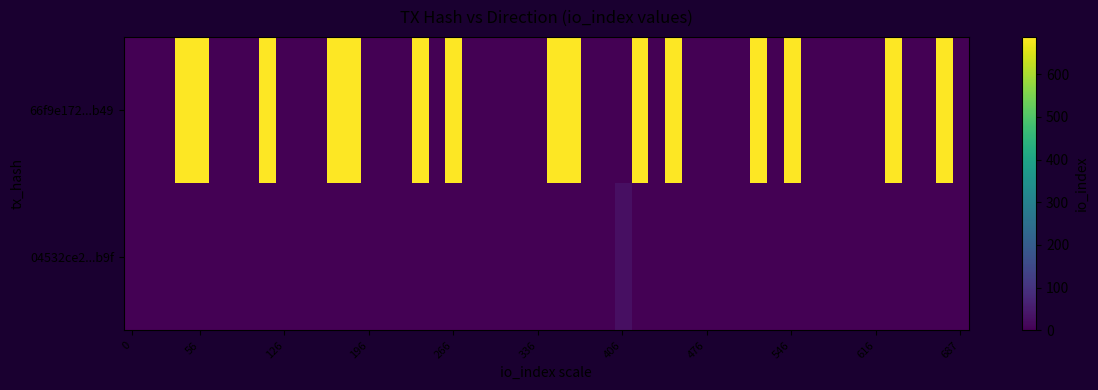

Reading left to right, extract all data points from this chart.

66f9e172f49db4788a9c6f836e7b6a5e0c11b49: direction=-1	io_index=687
04532ce21a3cf43879c42a012c144201fdc68b9: direction=1	io_index=29